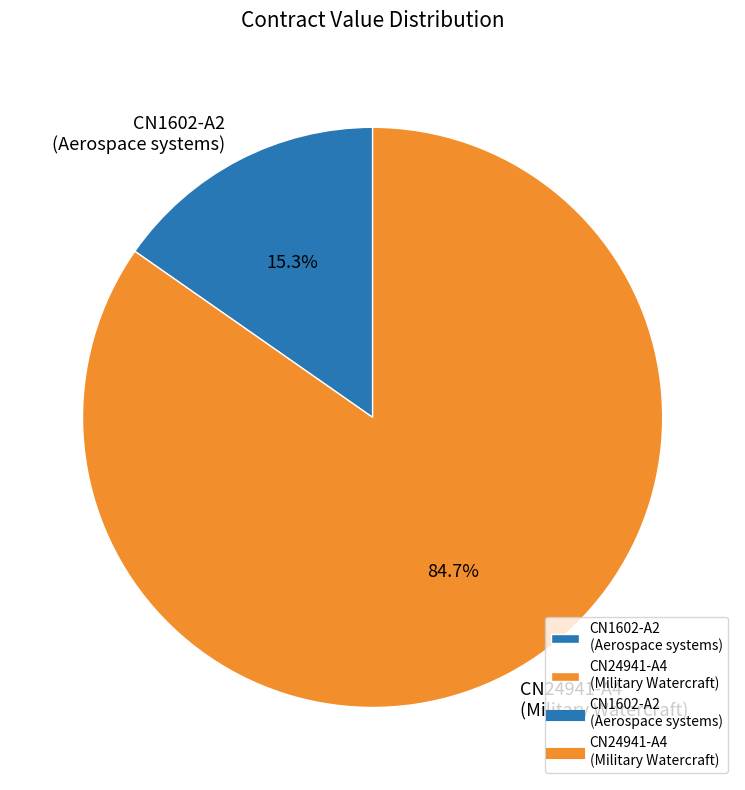

Rank the categories by value from lowest to highest.

CN1602-A2 (Aerospace systems), CN24941-A4 (Military Watercraft)